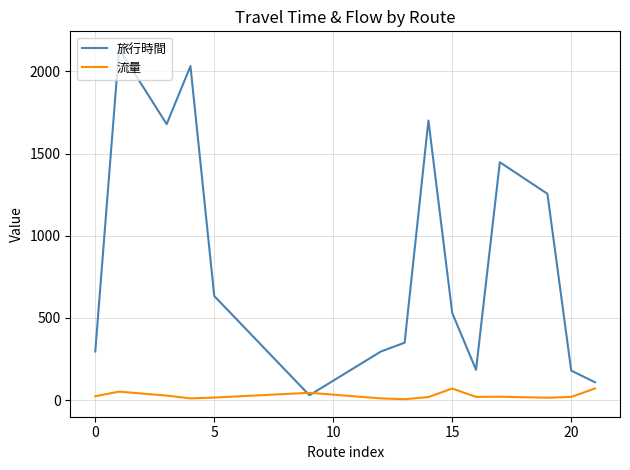

List the series in order of their peak value, lowest first.

流量, 旅行時間